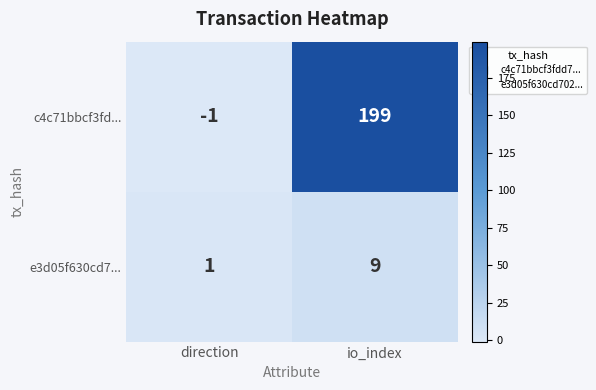

What is the maximum value shown in the chart?

199